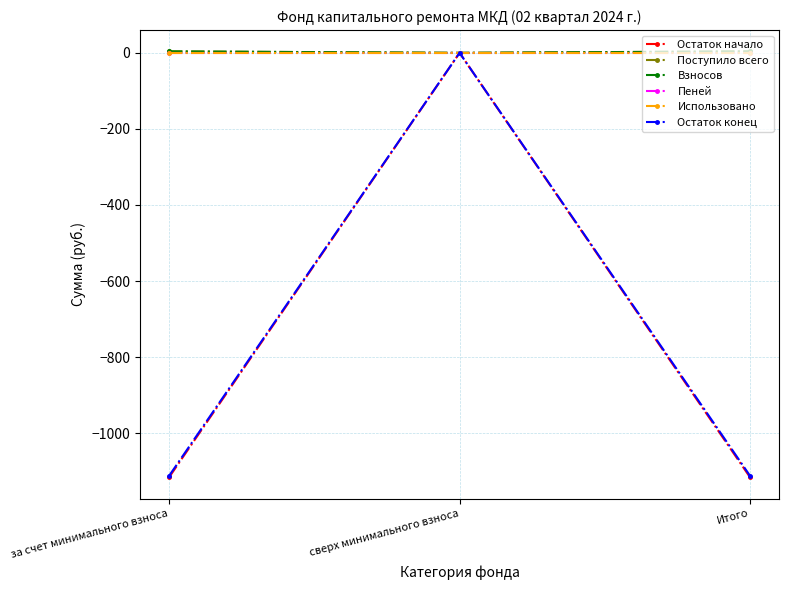

The value of Остаток начало at Итого is -1836.4. True or false?

False